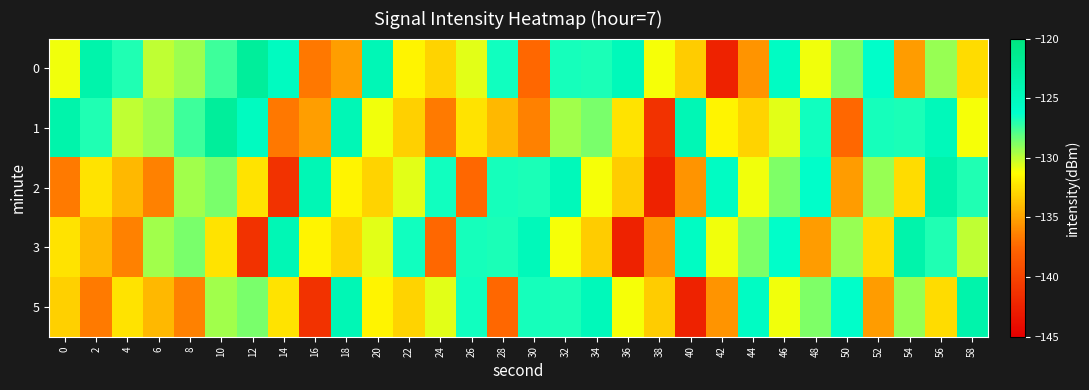

Which series changed the most between 0 and 16?

2